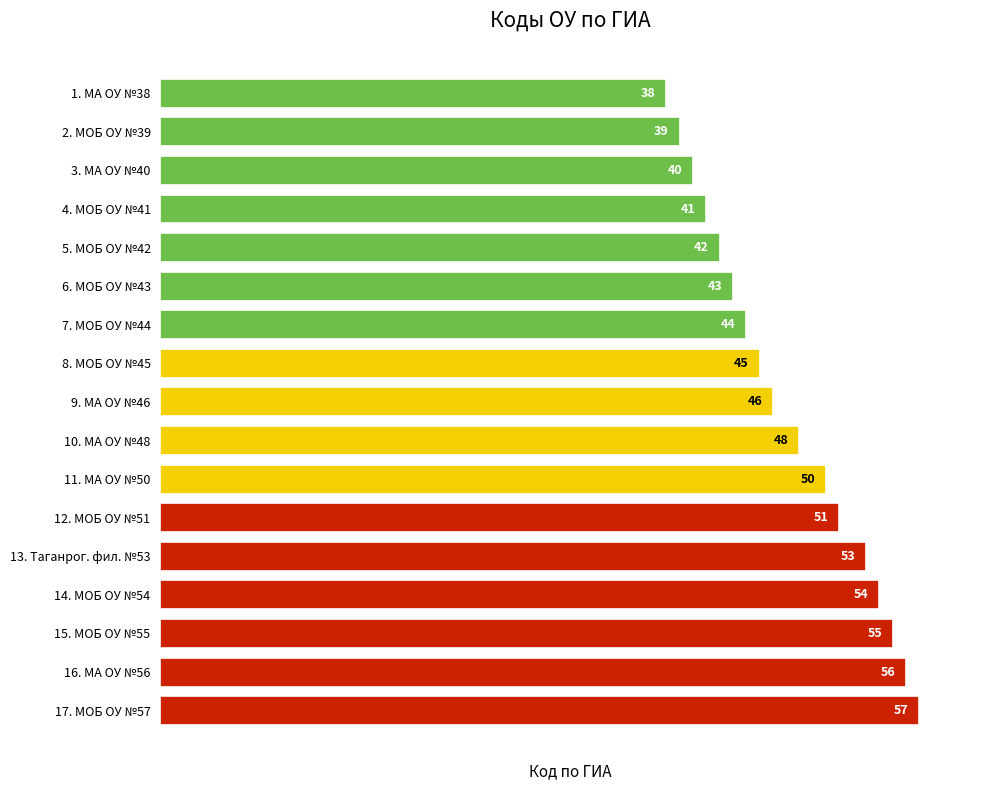

What is the smallest value displayed?

38